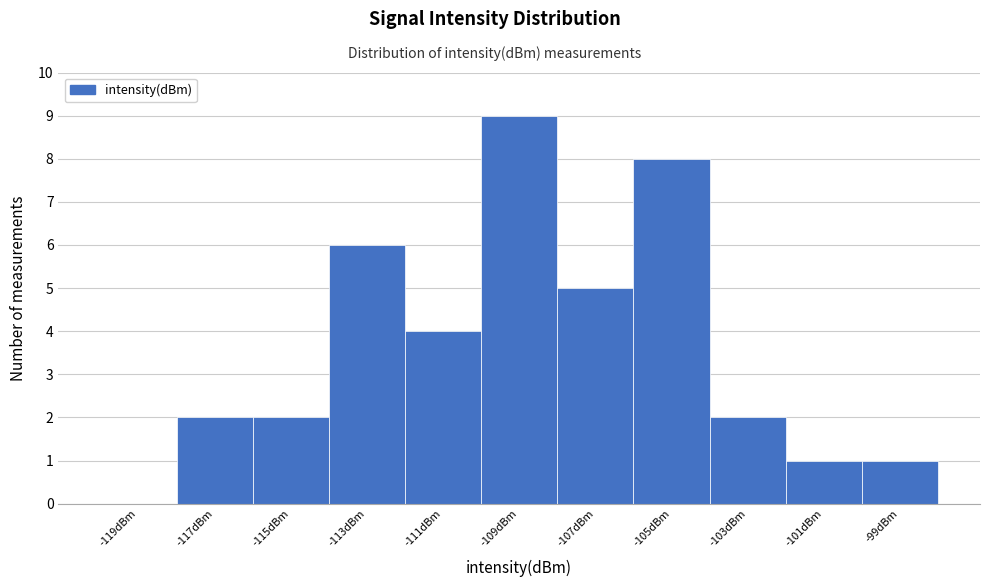

Reading left to right, list every bar in this chart as the range it spans on the x-axis followed by its height. The values are not printed on the chart, so give them approximately, as read against the axis.

-120 to -118: 0
-118 to -116: 2
-116 to -114: 2
-114 to -112: 6
-112 to -110: 4
-110 to -108: 9
-108 to -106: 5
-106 to -104: 8
-104 to -102: 2
-102 to -100: 1
-100 to -98: 1